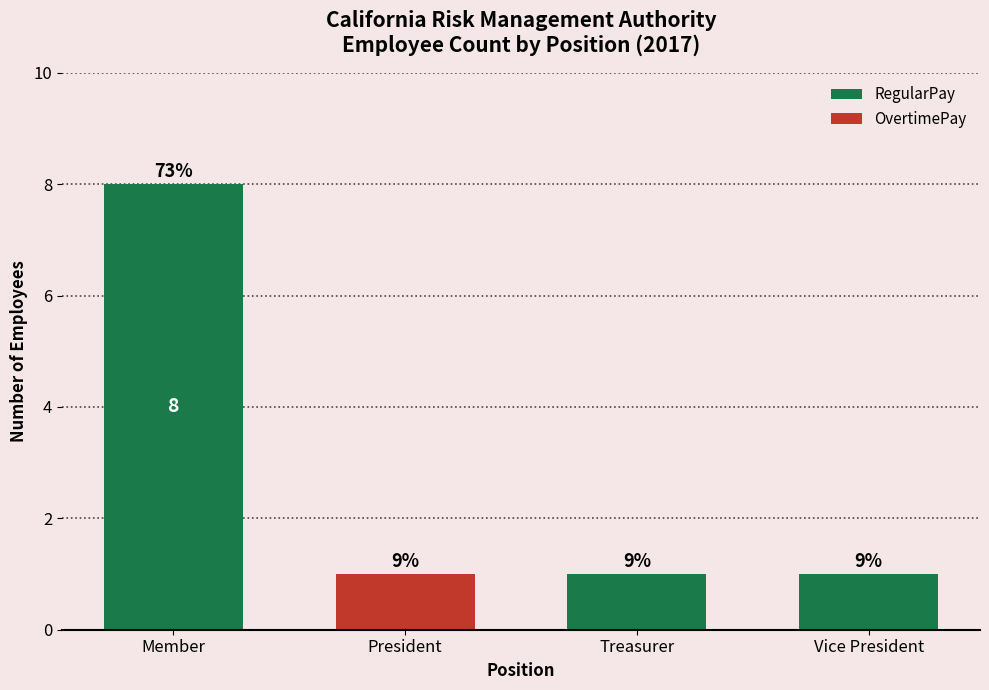

Are the bars horizontal?

No